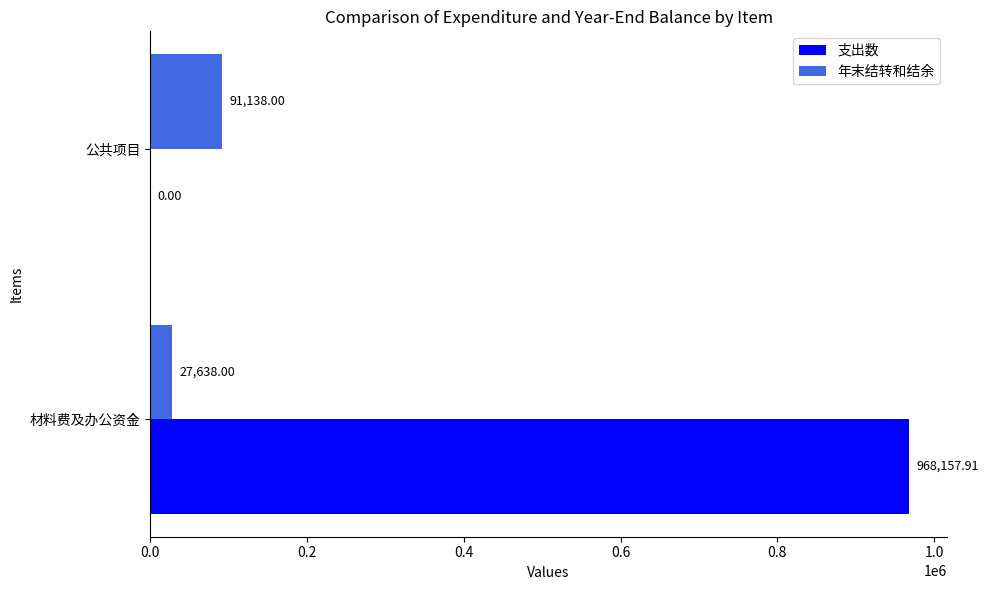

Between 材料费及办公资金 and 公共项目, which series saw the biggest shift?

支出数